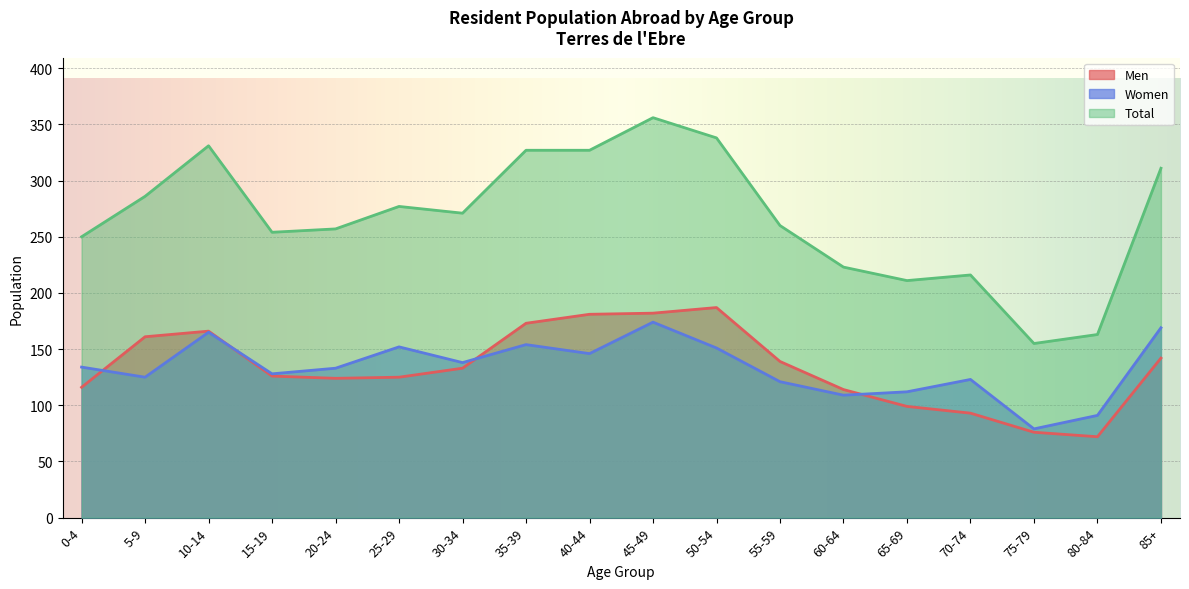

Which series changed the most between 45-49 and 75-79?

Total